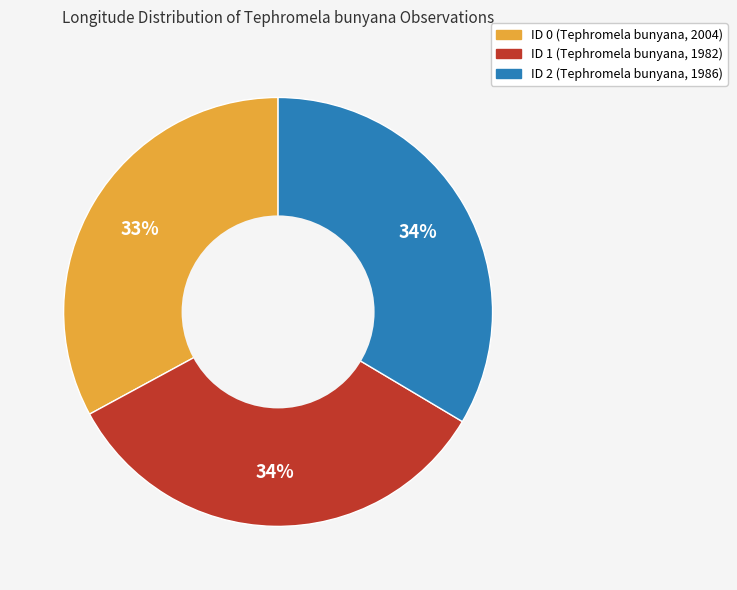

How many slices are in this pie chart?

3